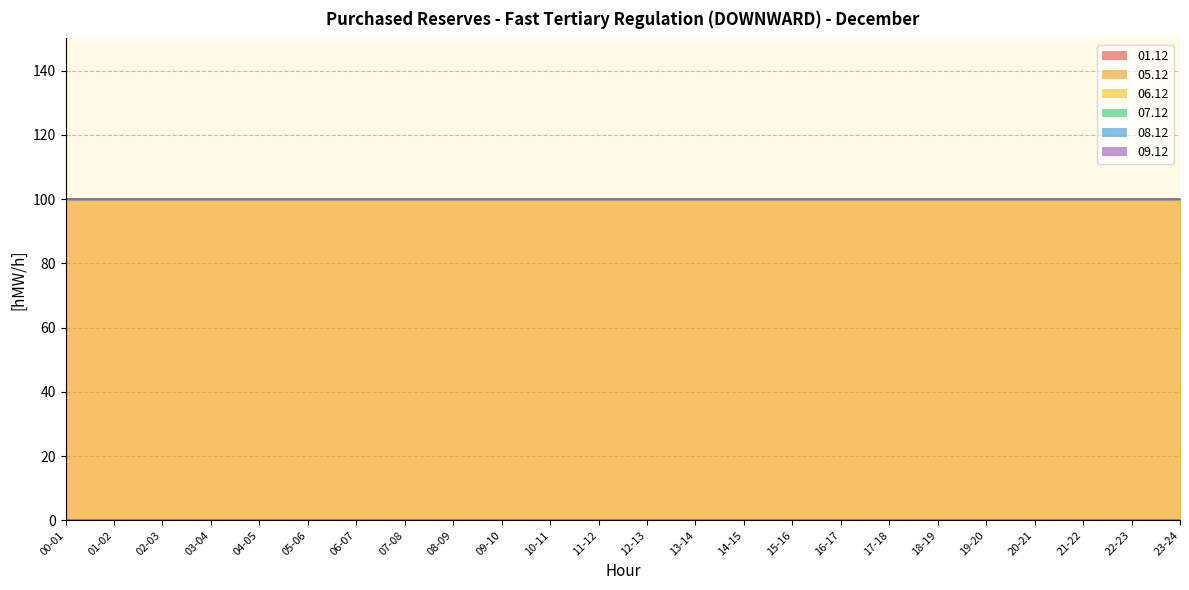

Which series has the widest spread of values?

01.12